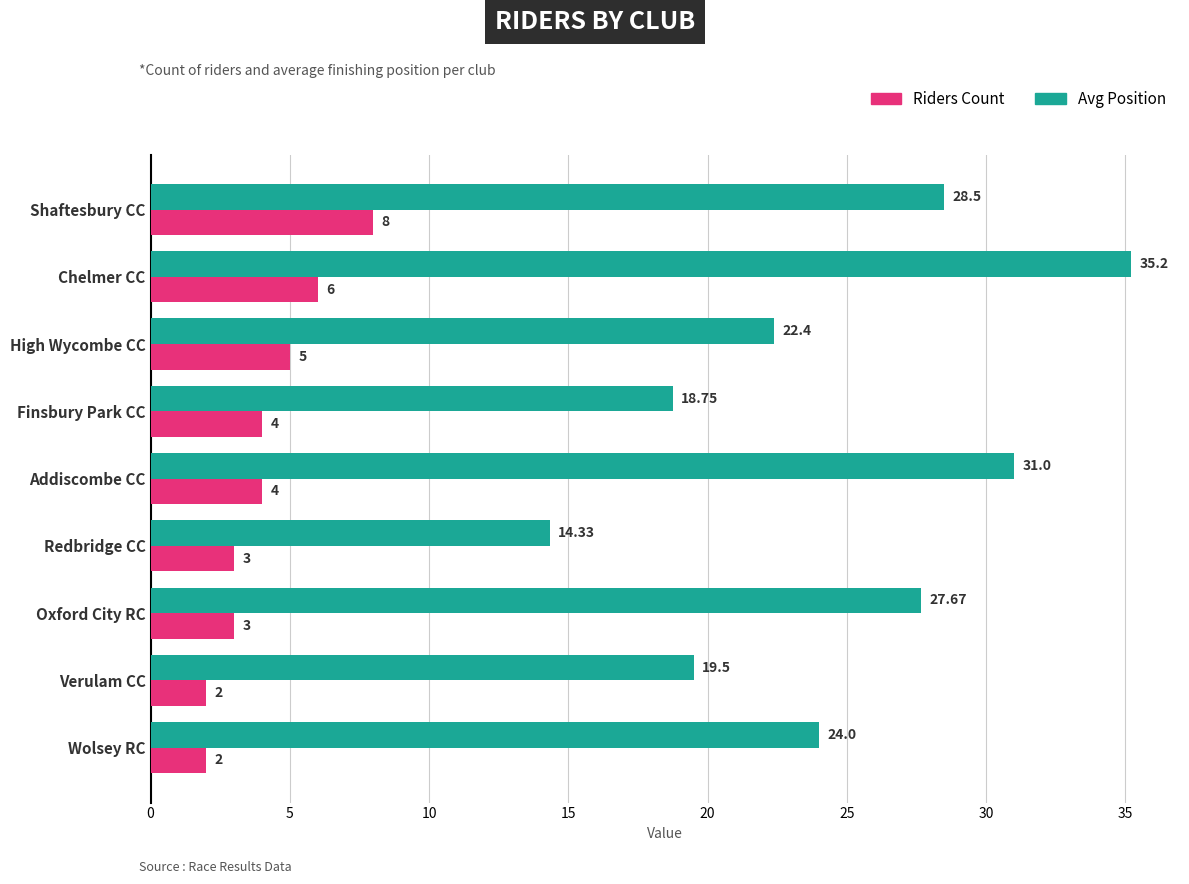

Where is Avg Position nearest to the value 24?

Wolsey RC